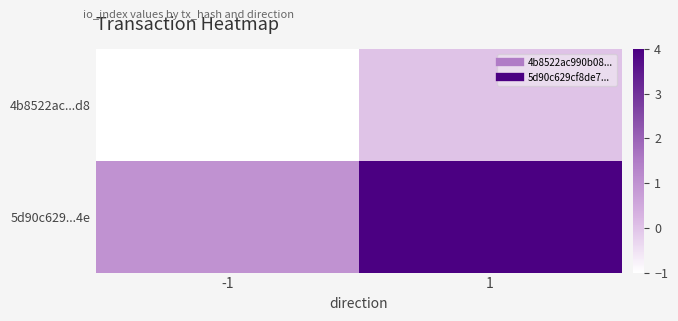

What is the difference between the highest and lowest values at -1?

2